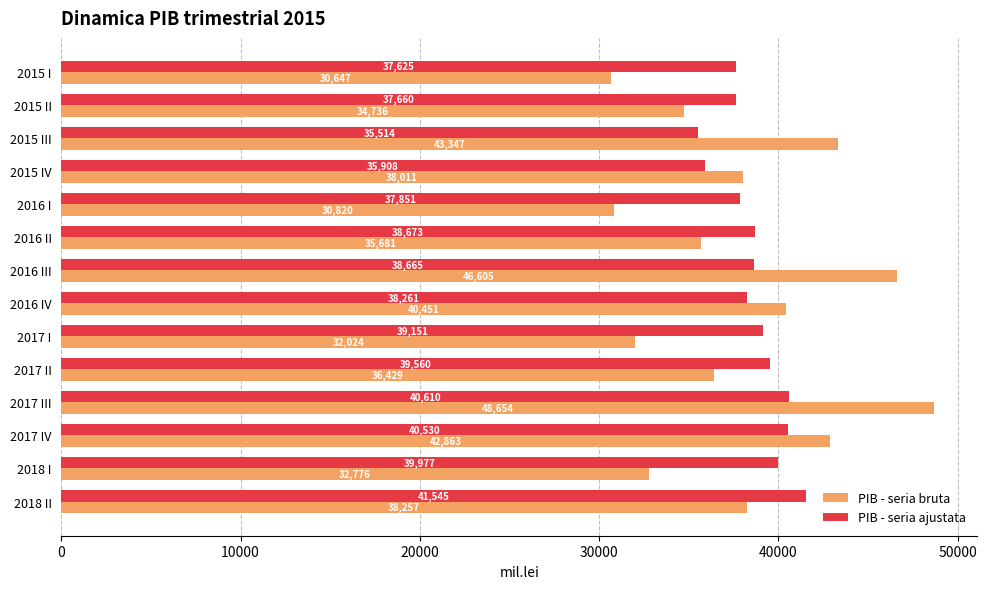

True or false: PIB - seria bruta has a value of 42863.1 at 2017 IV.

True